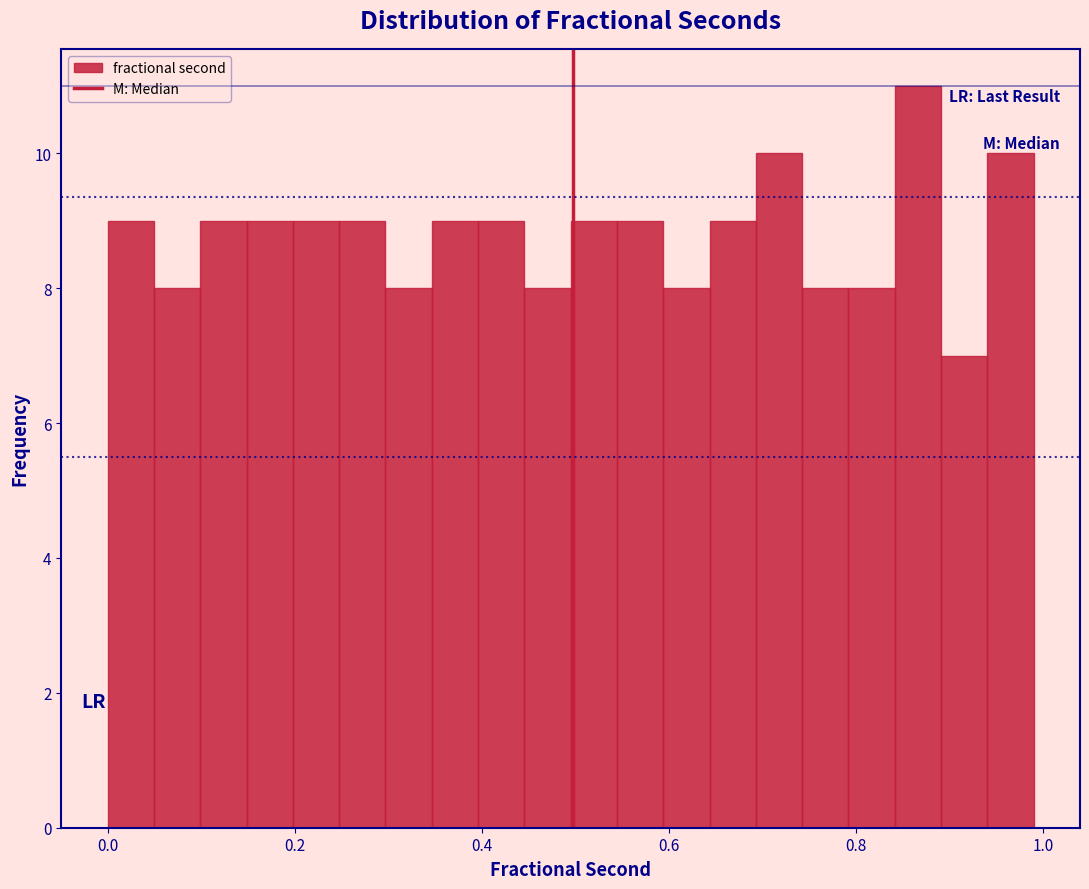

Around what value on the x-axis is the tallest bar? Give the approximate position of its centre, as read against the axis.

0.86